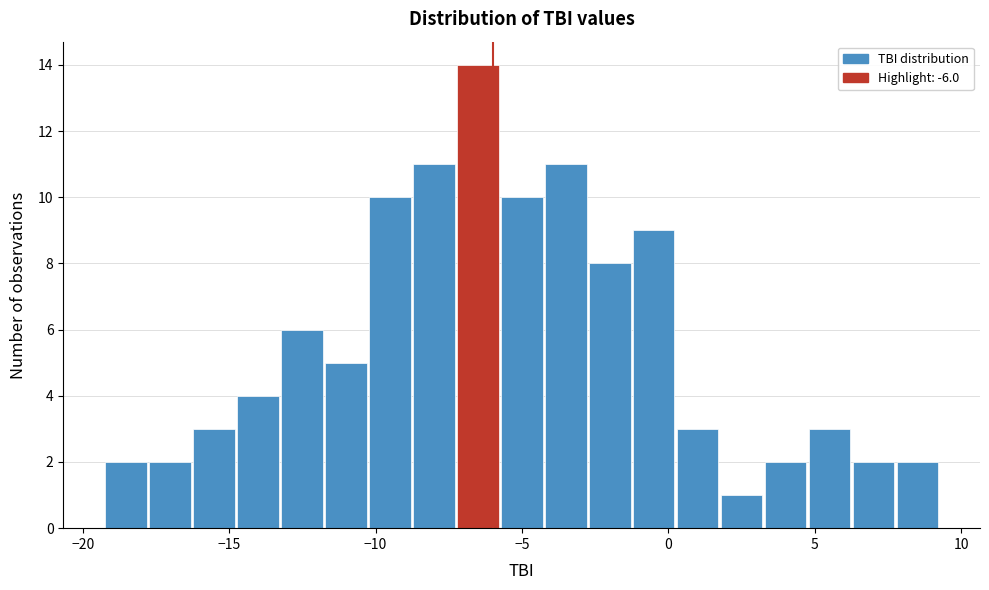

Read against the x-axis, roughly where is the centre of the tallest bar?

-6.5